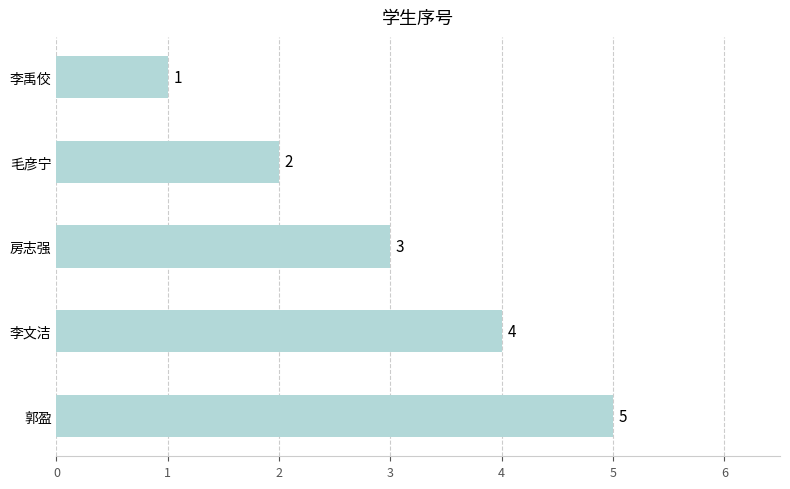

List the labels in order of value, smallest first.

李禹佼, 毛彦宁, 房志强, 李文洁, 郭盈